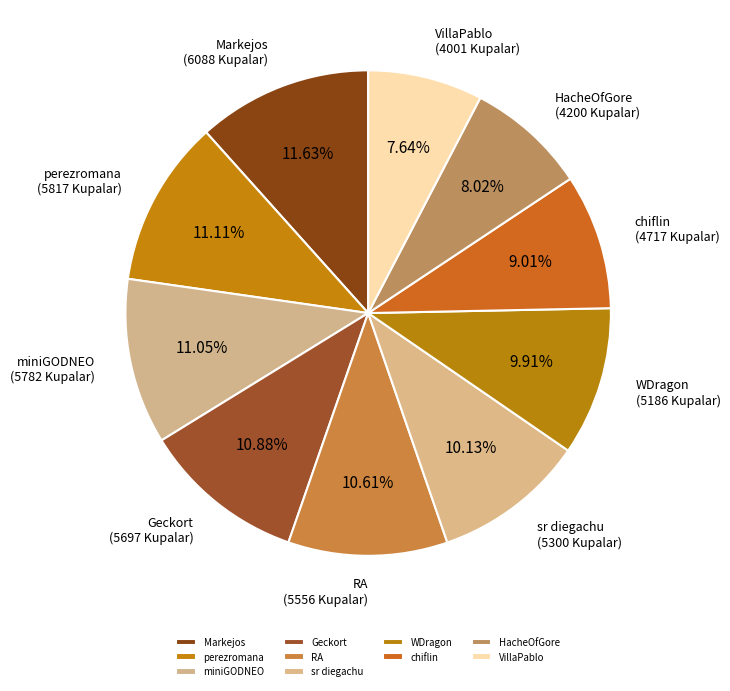

To the nearest percent, what percentage of the pie is sr diegachu?

10%